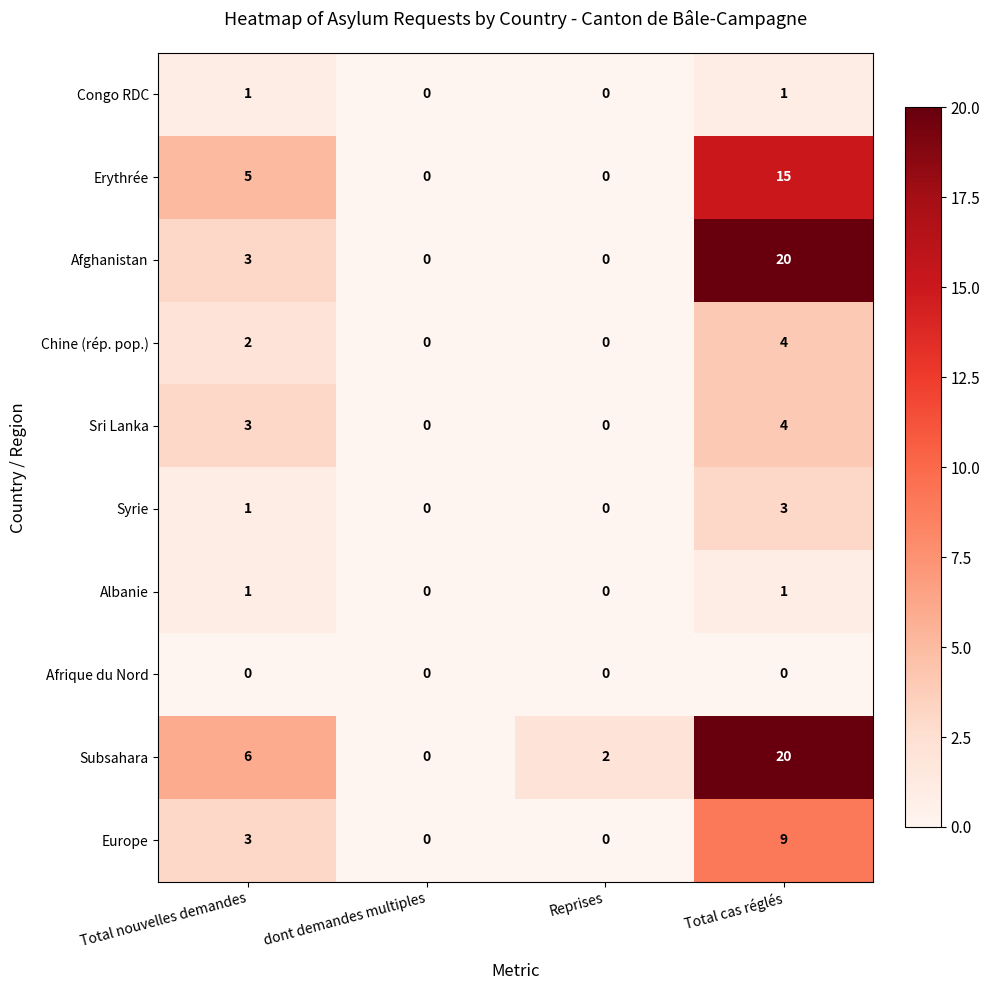

Where is Chine (rép. pop.) nearest to the value 2?

Total nouvelles demandes